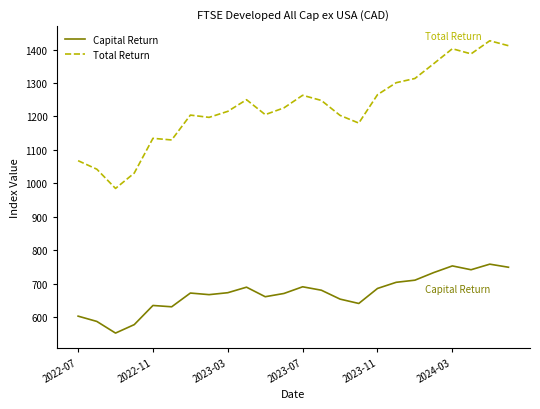

What is the difference between the maximum and second lowest values in the Capital Return series?

180.8